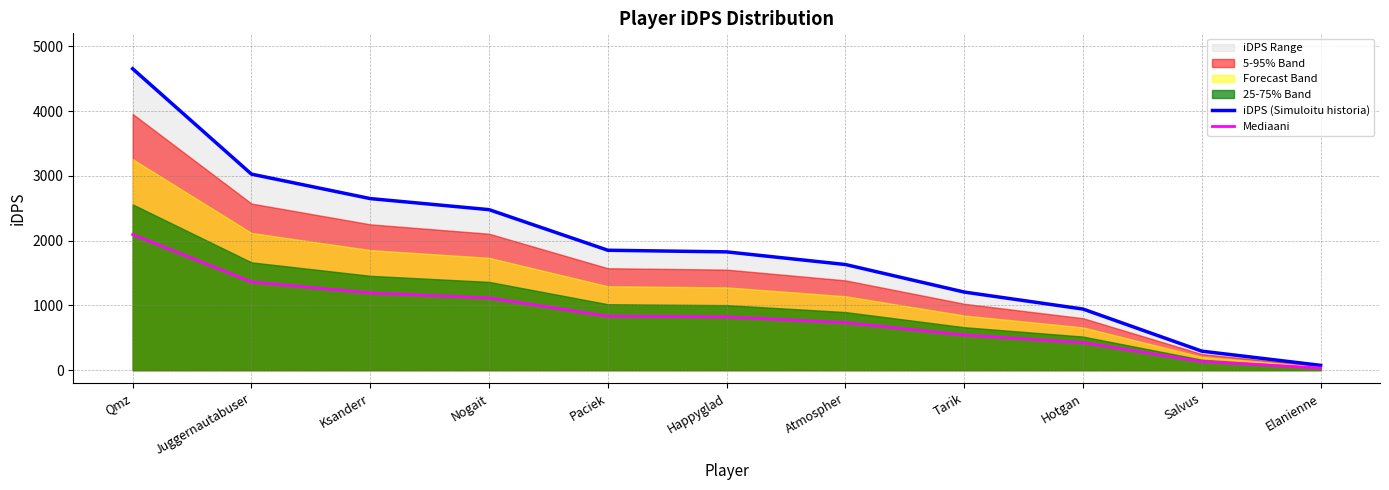

At how many categories does at least one series exceed 4267?

1